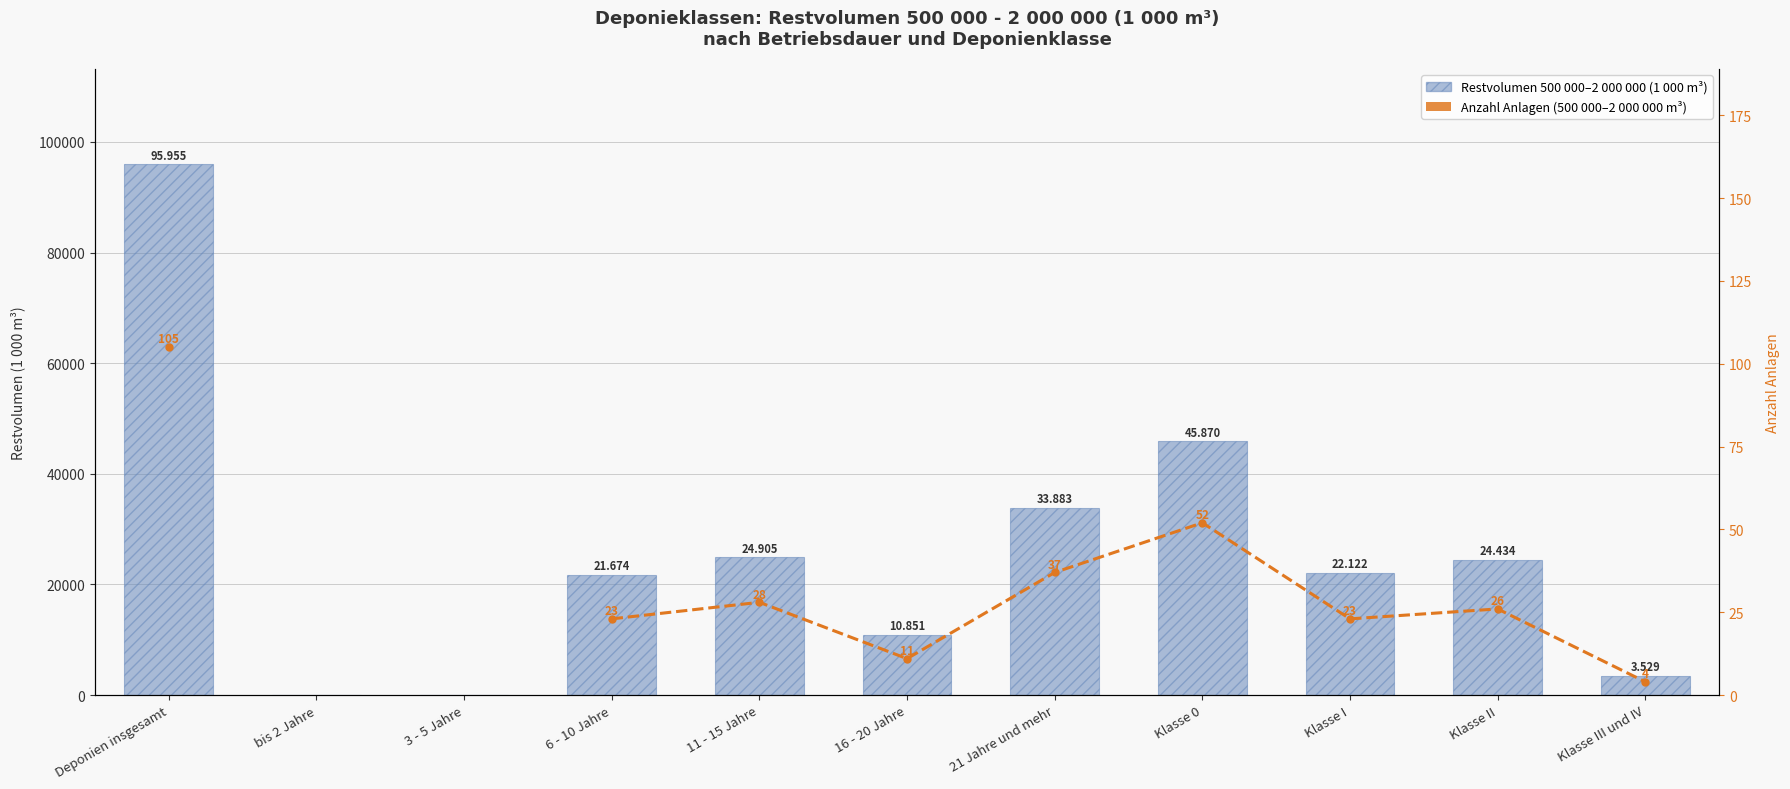

What is the sum of all Restvolumen 500 000–2 000 000 (1 000 m³) values?

283223.0